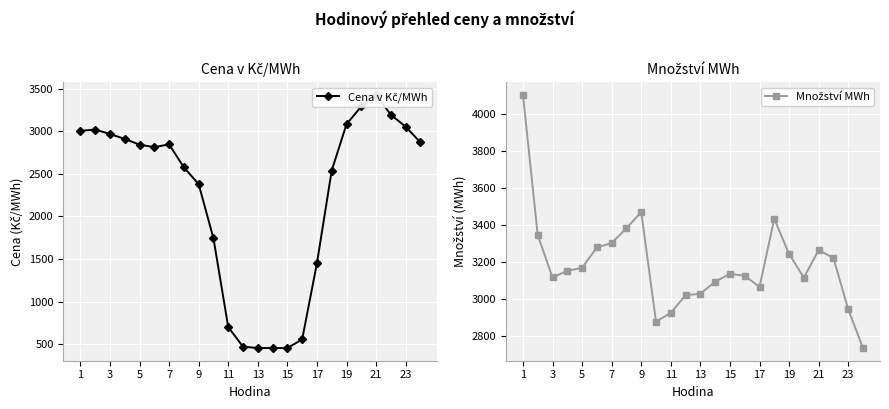

Which series ends up on top after the final intersection of Množství MWh and Cena v Kč/MWh?

Cena v Kč/MWh